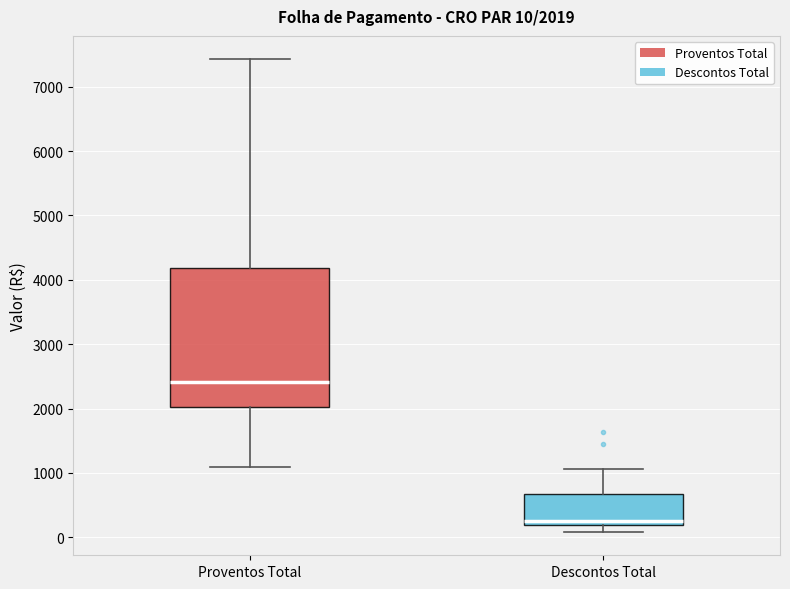

Which box's median line is the highest?

Proventos Total